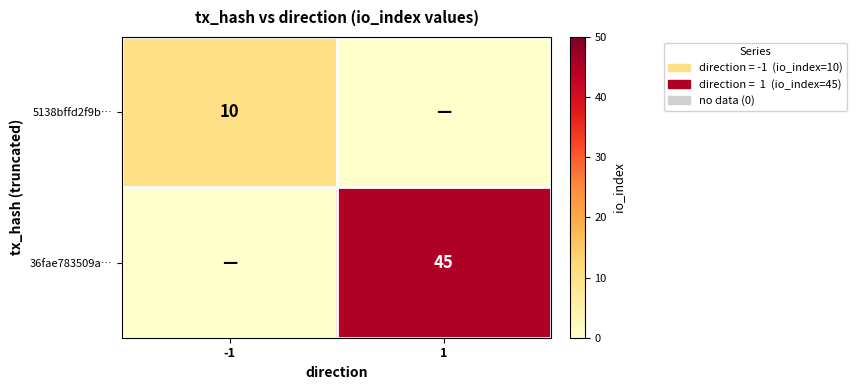

The value of 36fae783509a… at 1 is 45. True or false?

True